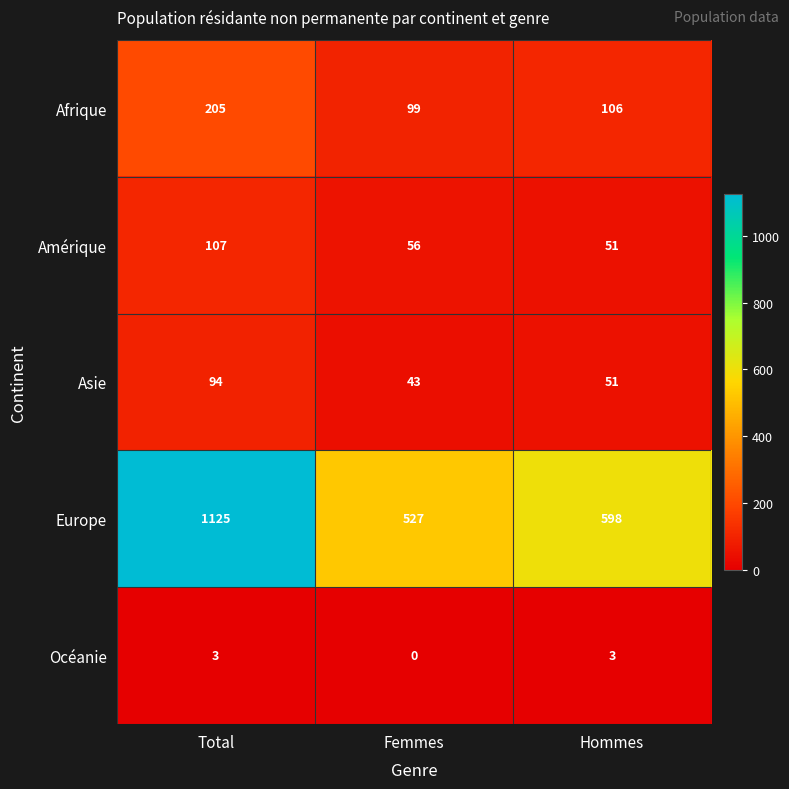

How many data points in Océanie are less than 3?

1